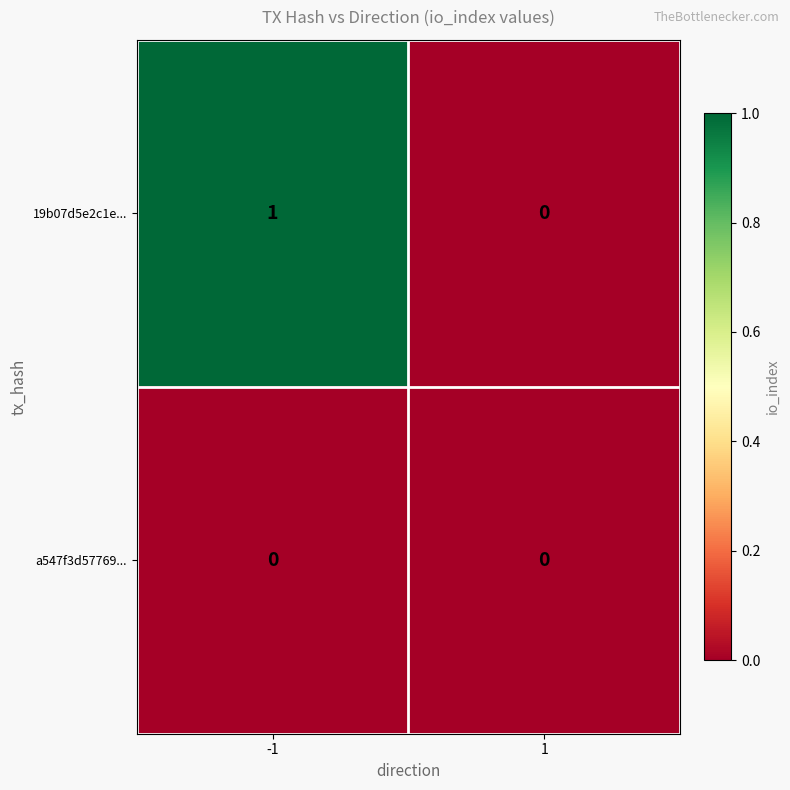

The value of 19b07d5e2c1e... at -1 is 1. True or false?

True